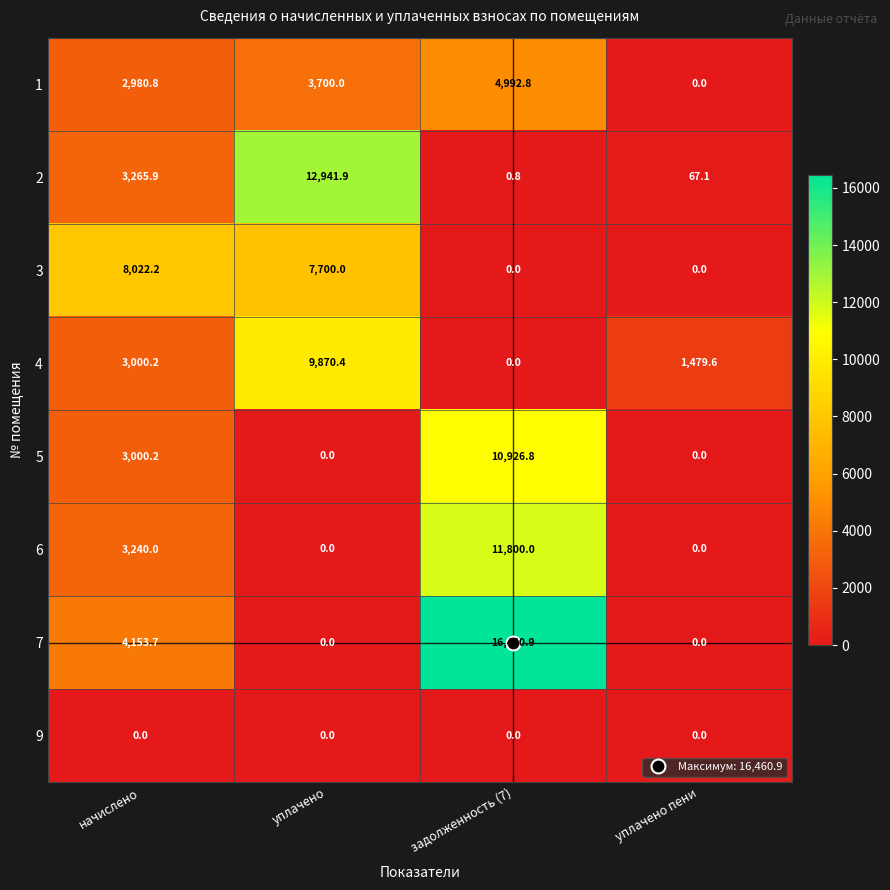

At which label does 4 reach its minimum?

задолженность (7)